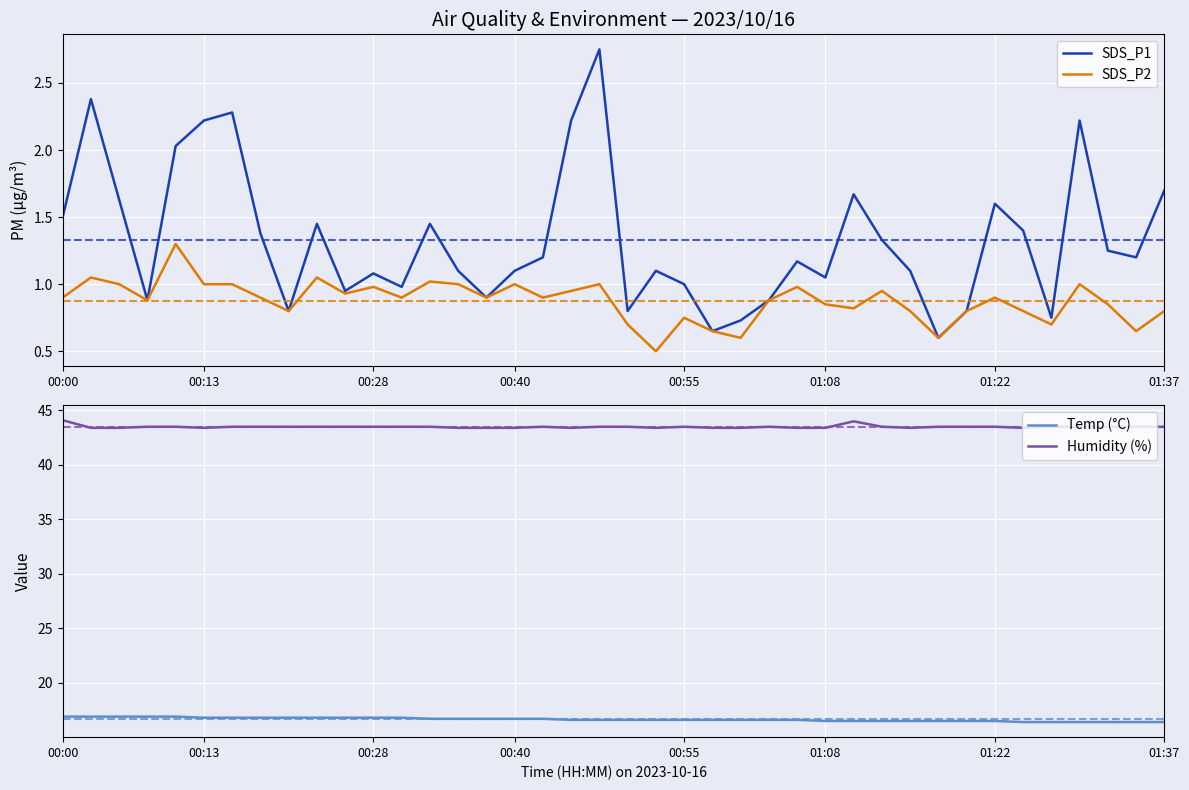

List the series in order of their peak value, highest first.

Humidity (%), Temp (°C), SDS_P1, SDS_P2